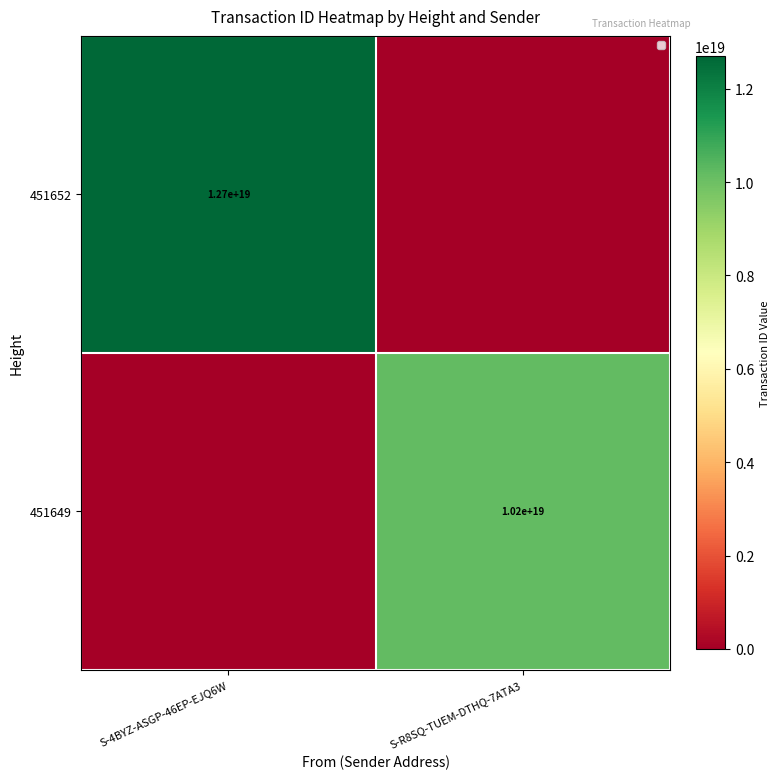

True or false: 451649 has a value of 17252096861874888704 at S-R8SQ-TUEM-DTHQ-7ATA3.

False